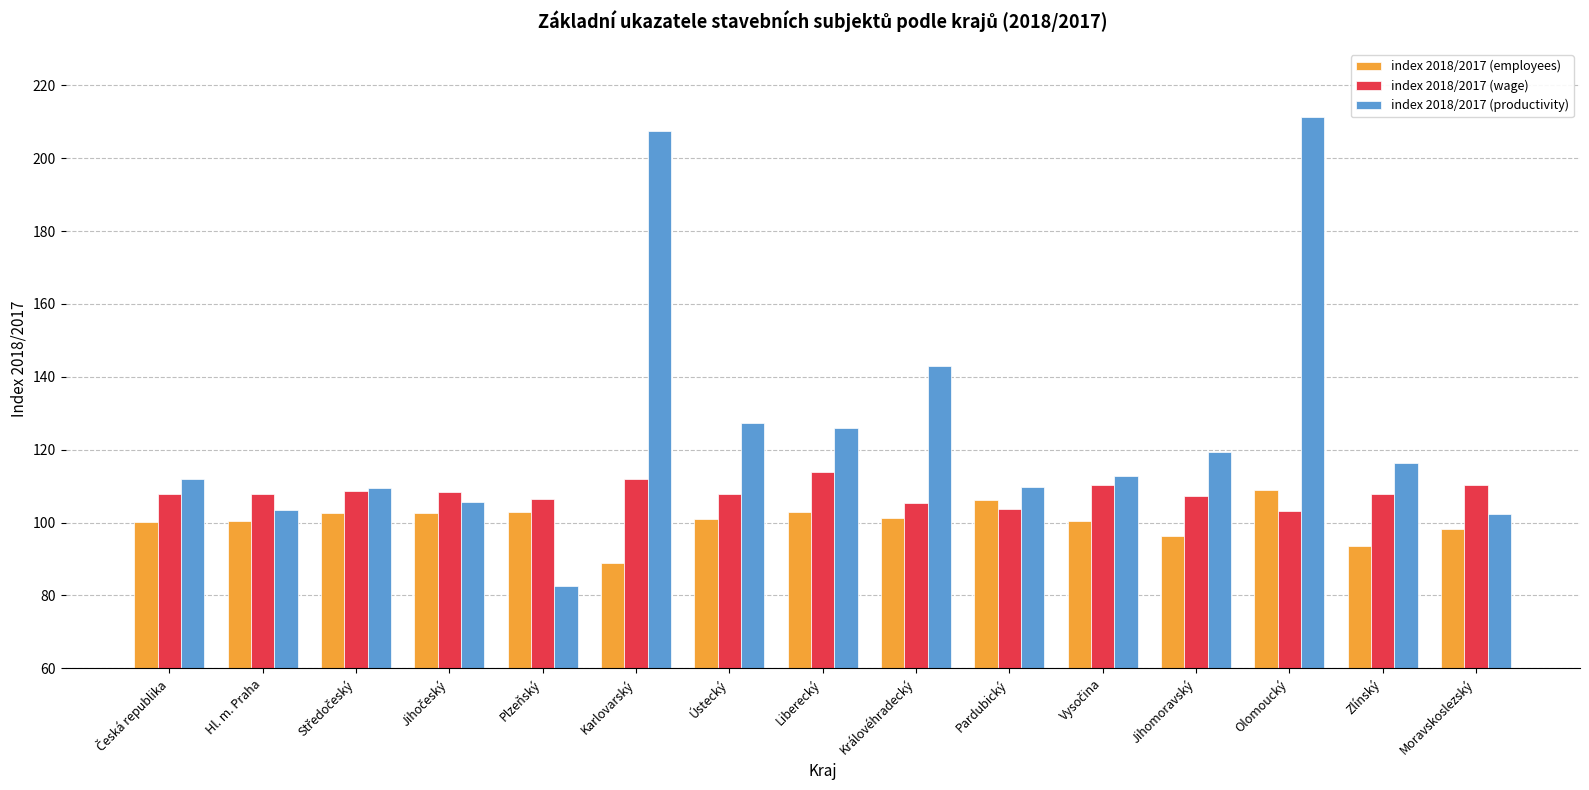

Which series has the widest spread of values?

index 2018/2017 (productivity)